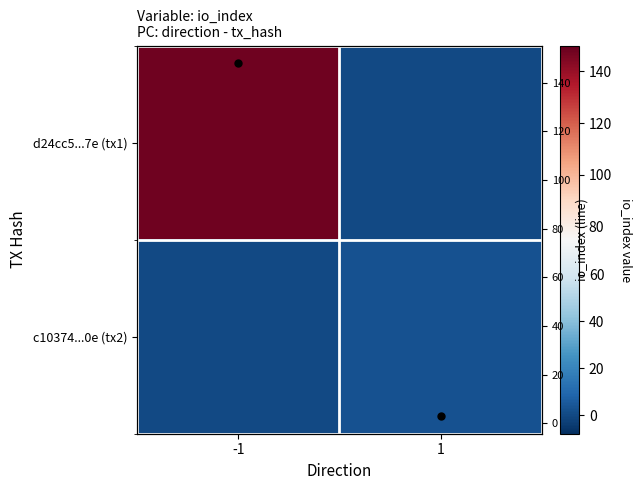

Which series has the largest total across all categories?

d24cc5...7e (tx1)